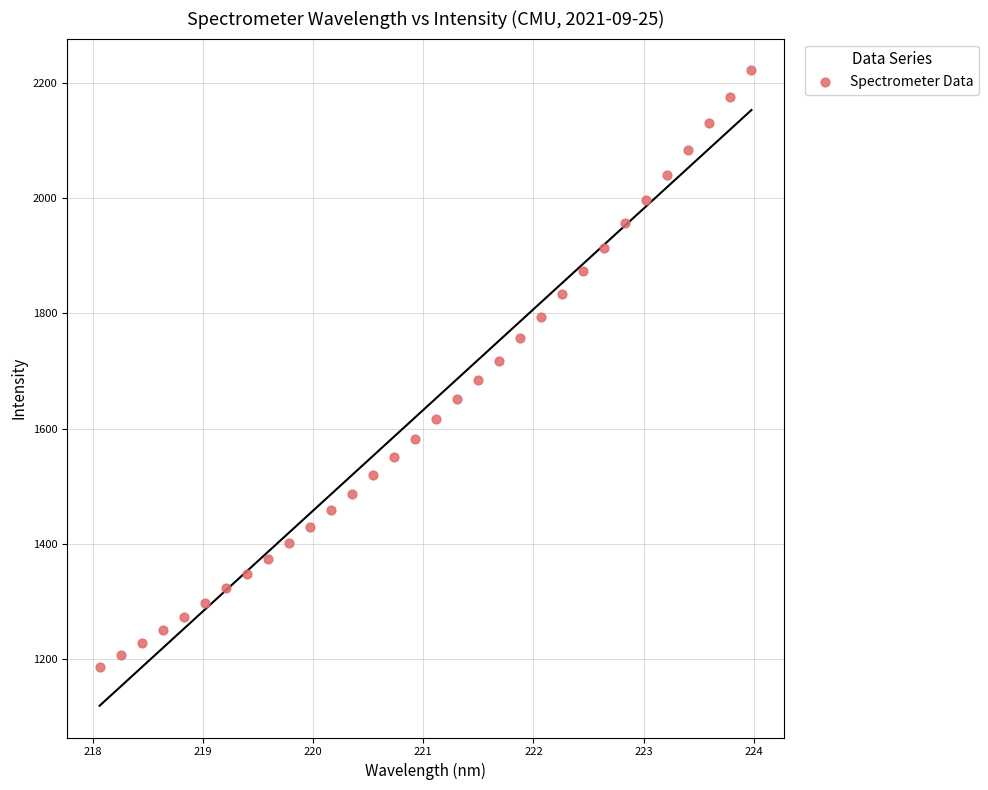

What is the range of X values (max minus min)?

5.9